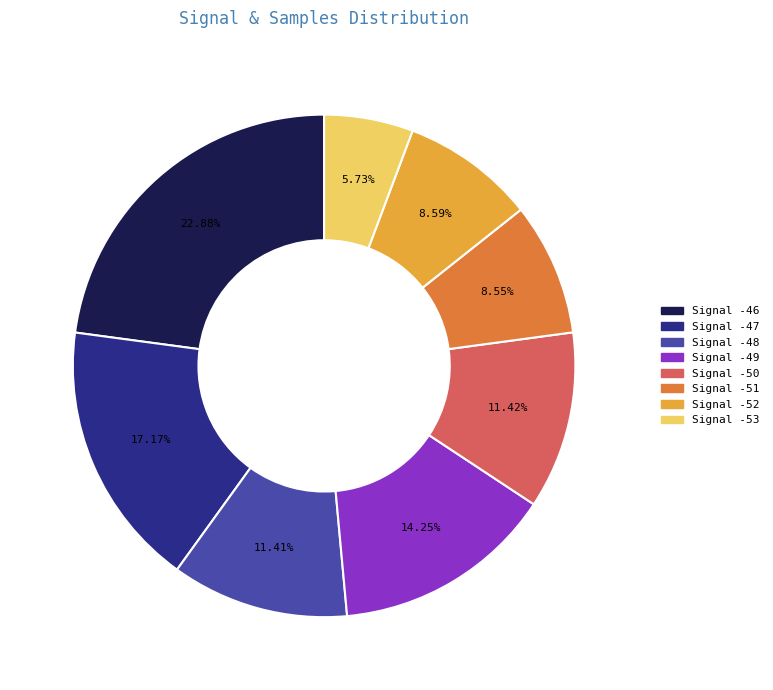

Is there a majority slice in this chart?

No